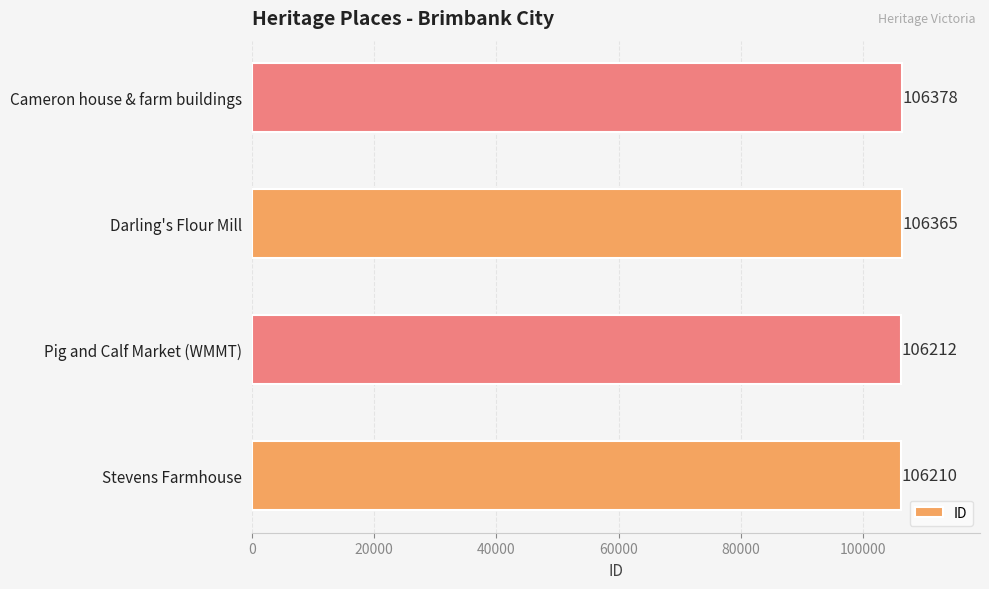

Count the number of categories in the chart.

4